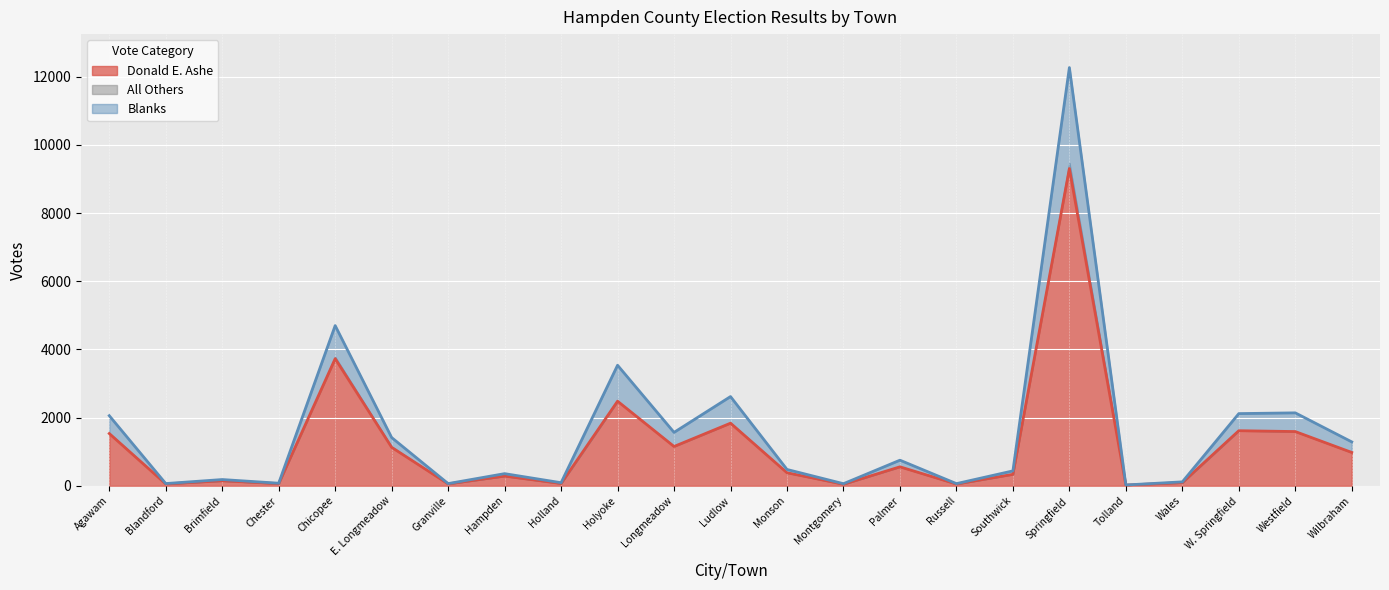

Reading left to right, extract all data points from this chart.

Donald E. Ashe: Agawam=1530	Blandford=51	Brimfield=144	Chester=60	Chicopee=3727	E. Longmeadow=1125	Granville=52	Hampden=281	Holland=64	Holyoke=2479	Longmeadow=1150	Ludlow=1834	Monson=379	Montgomery=42	Palmer=553	Russell=48	Southwick=332	Springfield=9307	Tolland=17	Wales=89	W. Springfield=1613	Westfield=1588	Wilbraham=975
Blanks: Agawam=2054	Blandford=62	Brimfield=180	Chester=72	Chicopee=4698	E. Longmeadow=1412	Granville=61	Hampden=353	Holland=87	Holyoke=3534	Longmeadow=1564	Ludlow=2615	Monson=476	Montgomery=58	Palmer=748	Russell=60	Southwick=434	Springfield=12270	Tolland=21	Wales=112	W. Springfield=2115	Westfield=2137	Wilbraham=1285